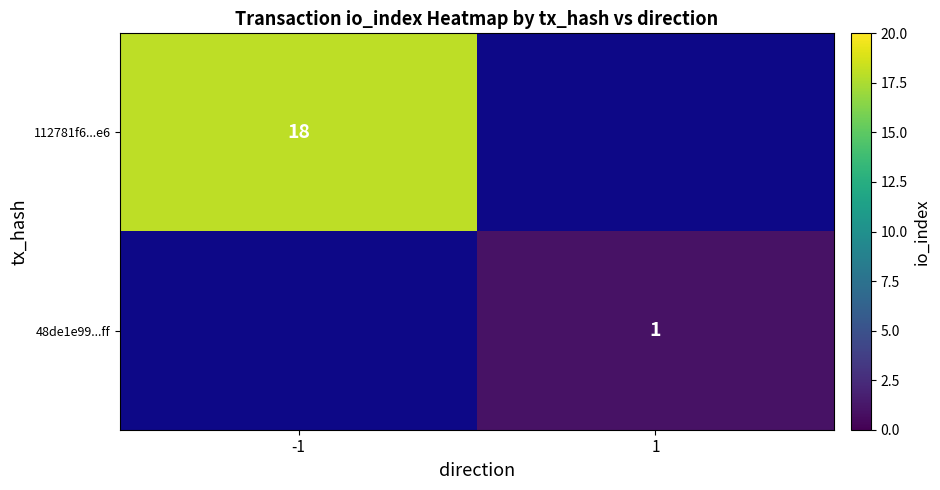

Is it true that 48de1e99...ff equals 2 at 1?

False